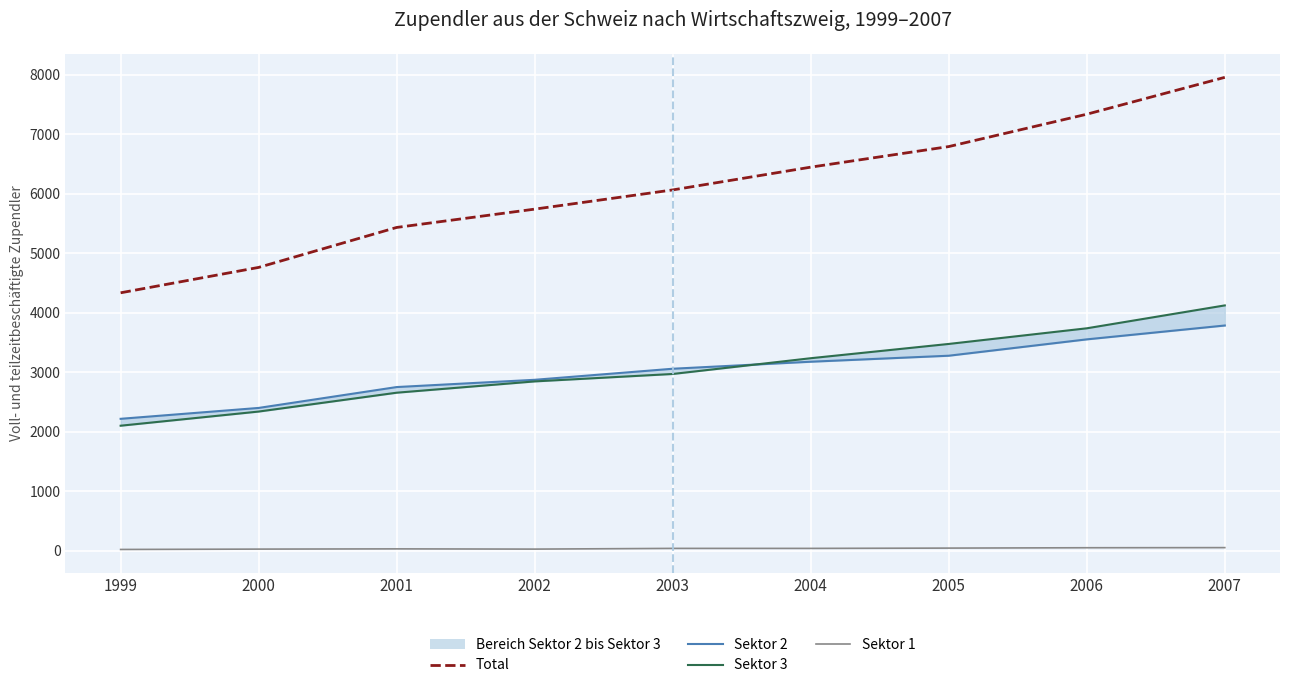

What is the difference between the maximum and minimum values in the Total series?

3623